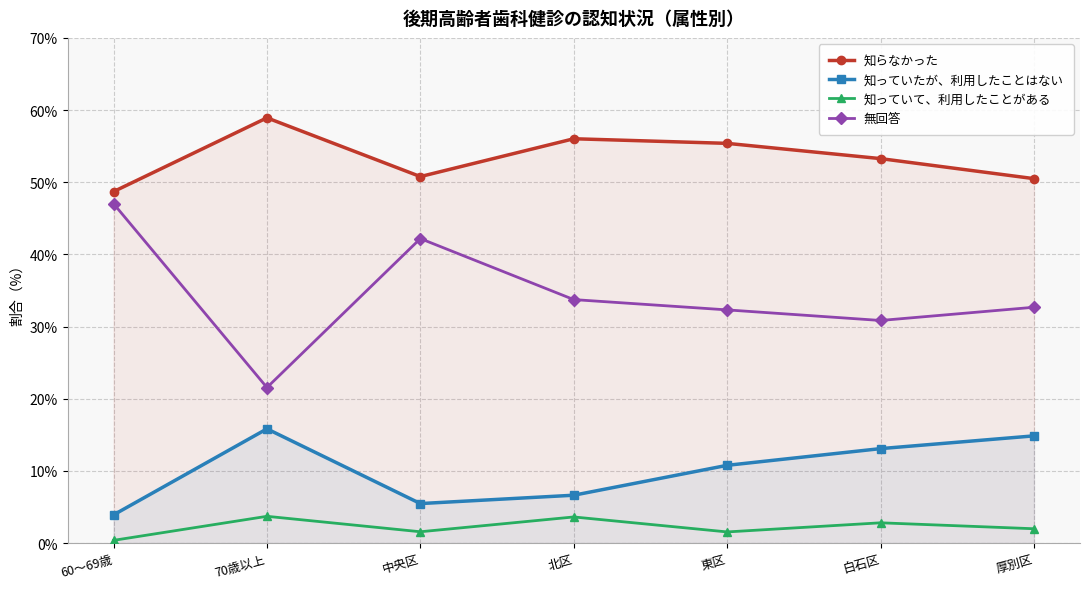

Count the number of data series in this chart.

4